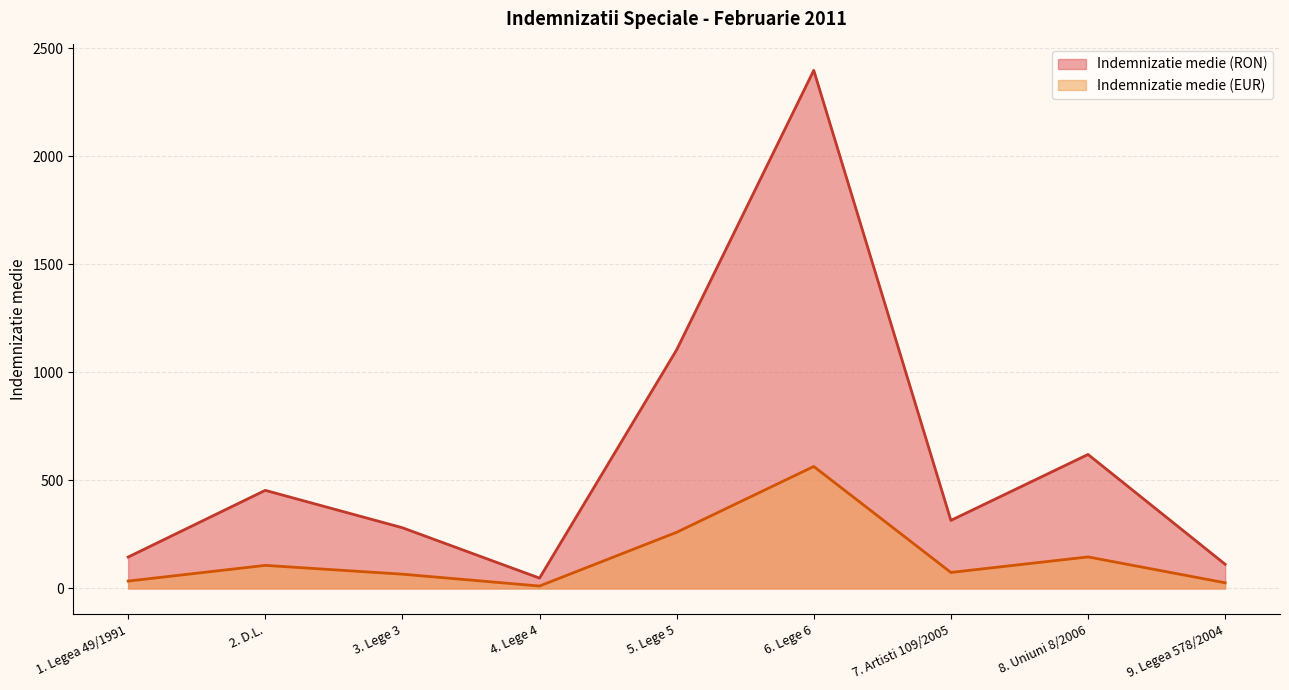

What is the spread (max minus min) of values at 6. Lege 6?

1832.6